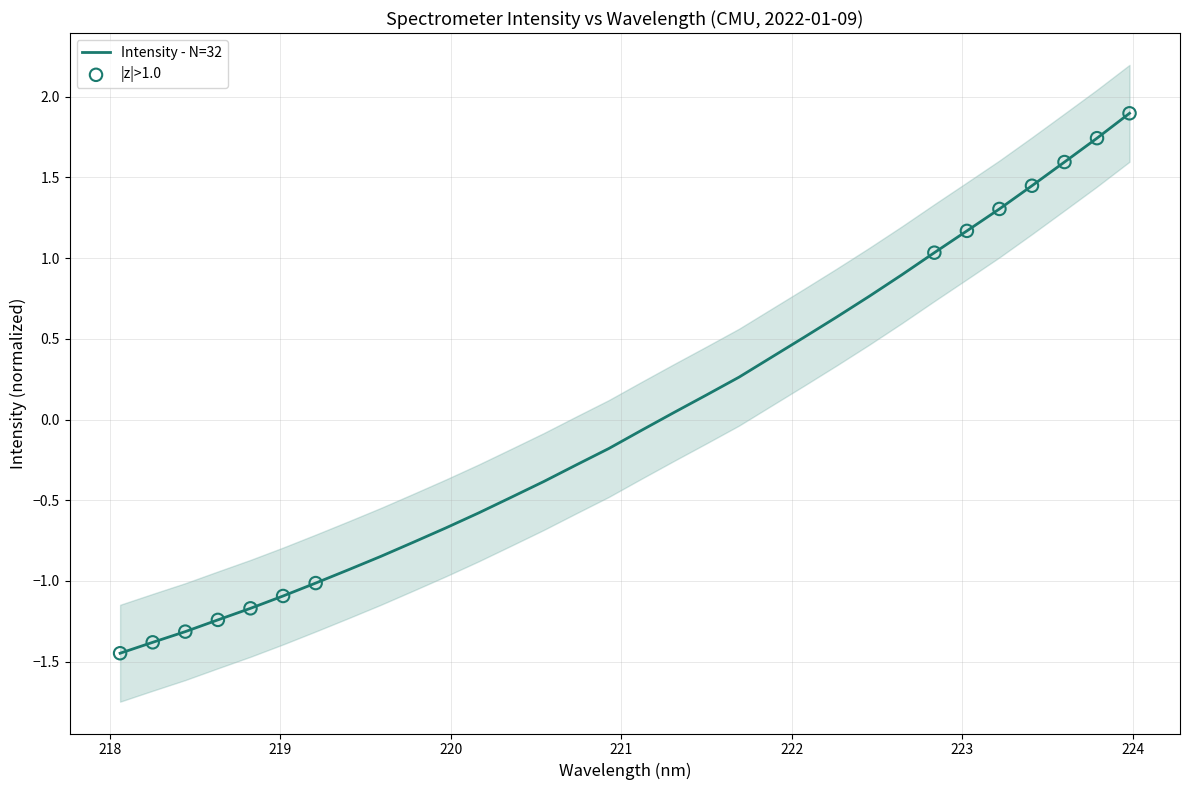

Between 220.5444 and 218.442, which is larger?

220.5444